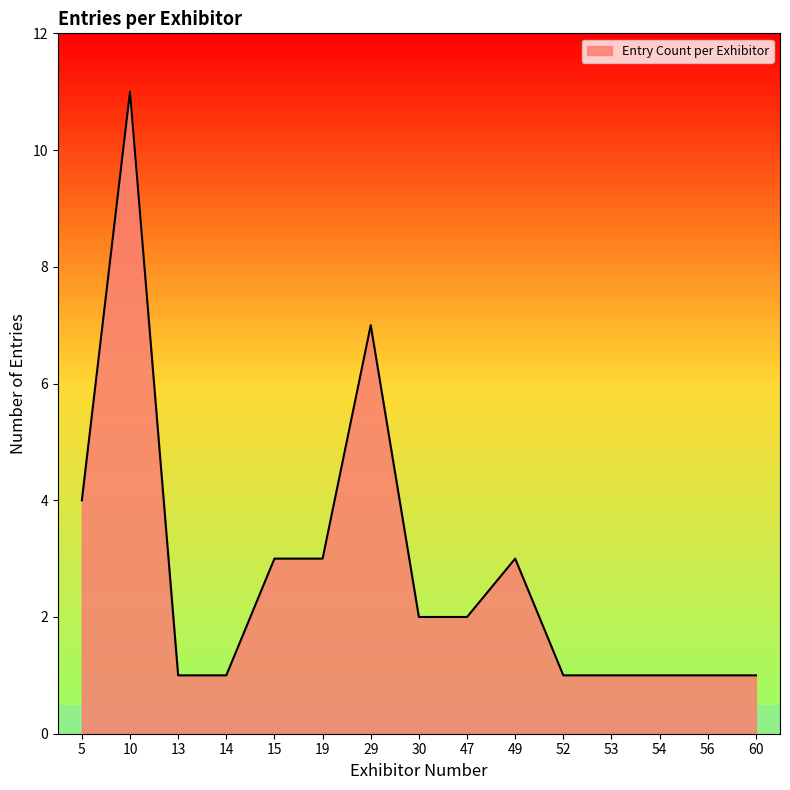

Where is the data nearest to the value 6?

29